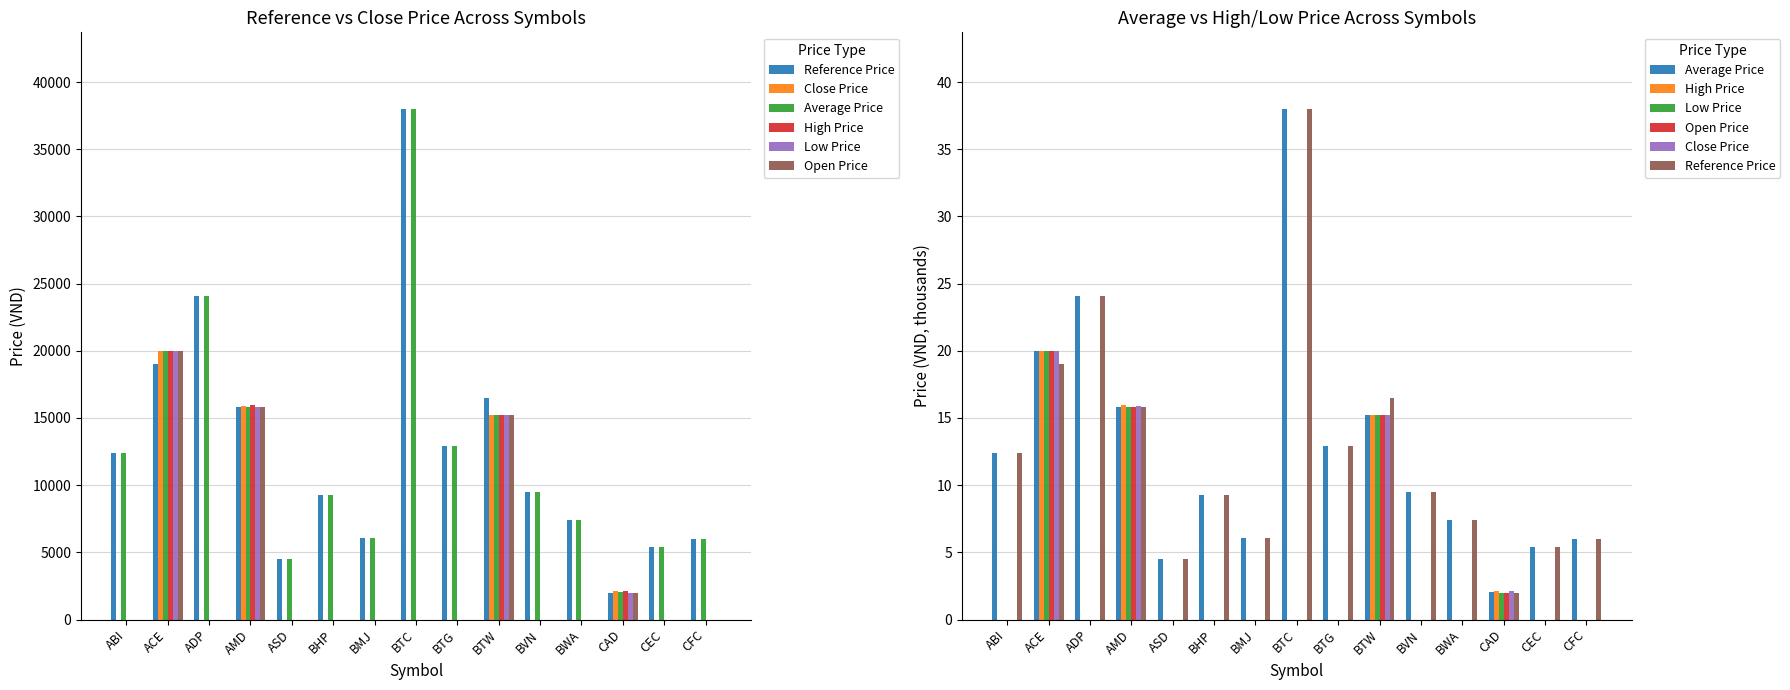

What is the sum of all Reference Price values?

188.9